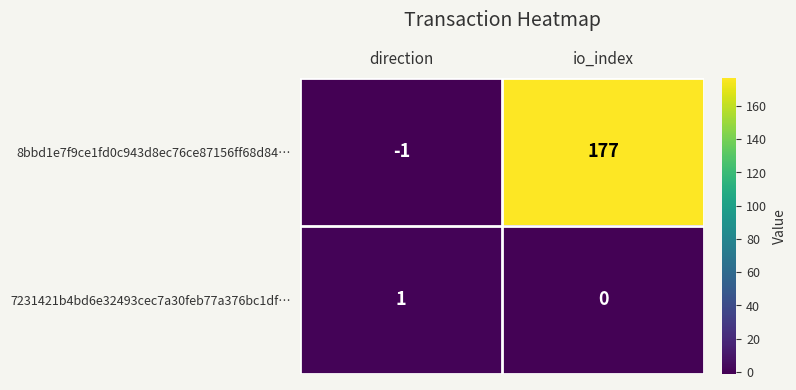

At which category is the sum across all series the highest?

io_index